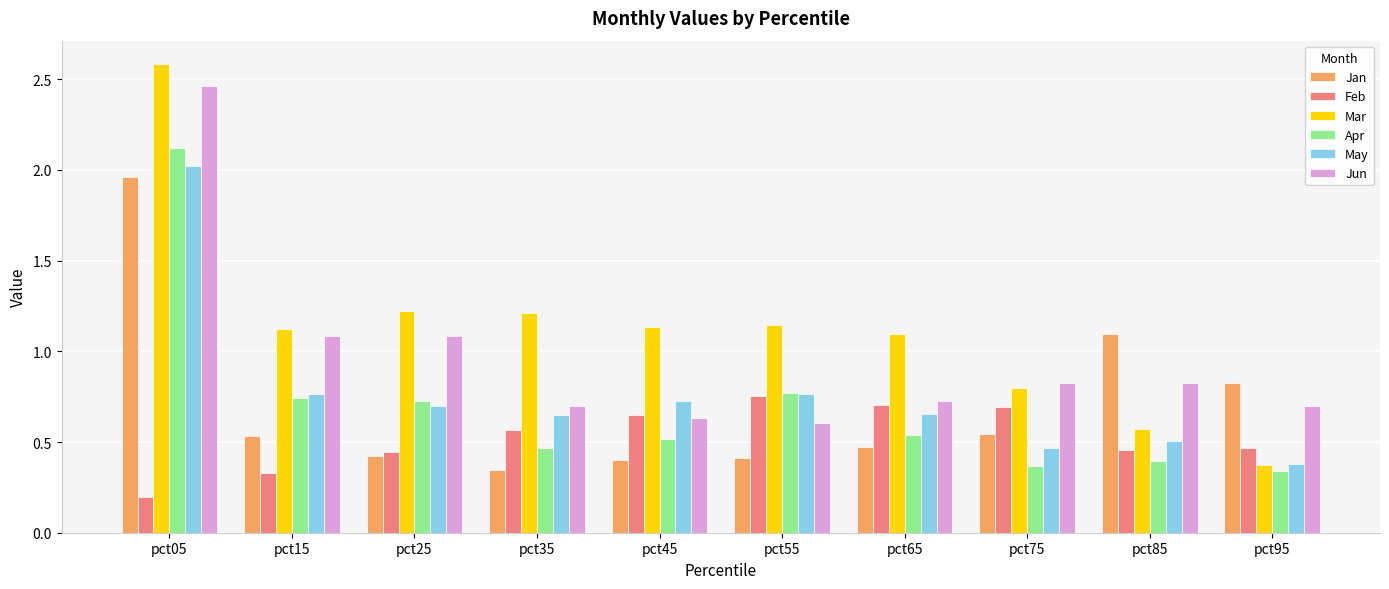

The value of May at pct65 is 0.7. True or false?

True